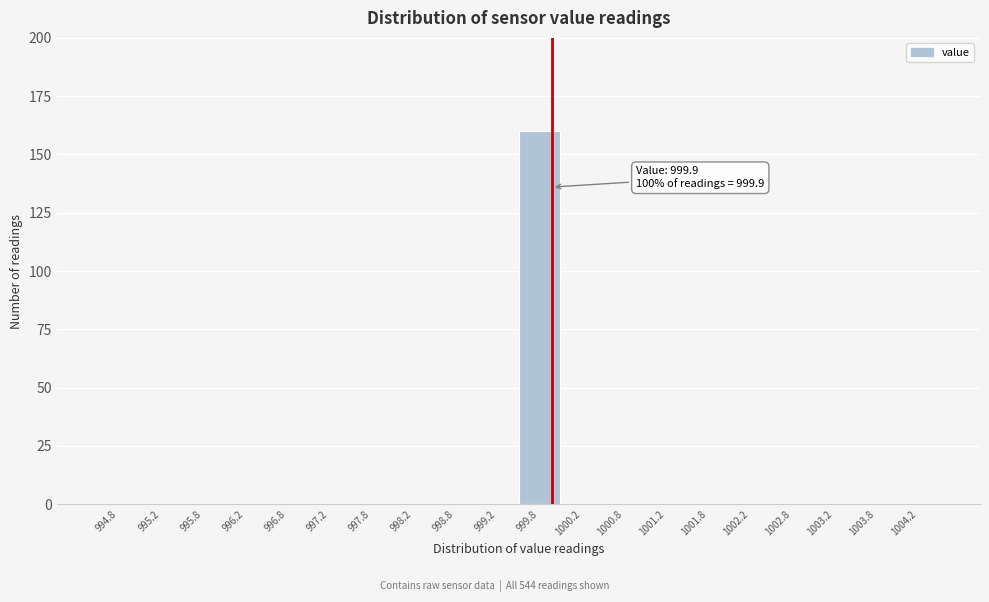

Over which range of the x-axis is the bar tallest?

999.5 to 1000.0